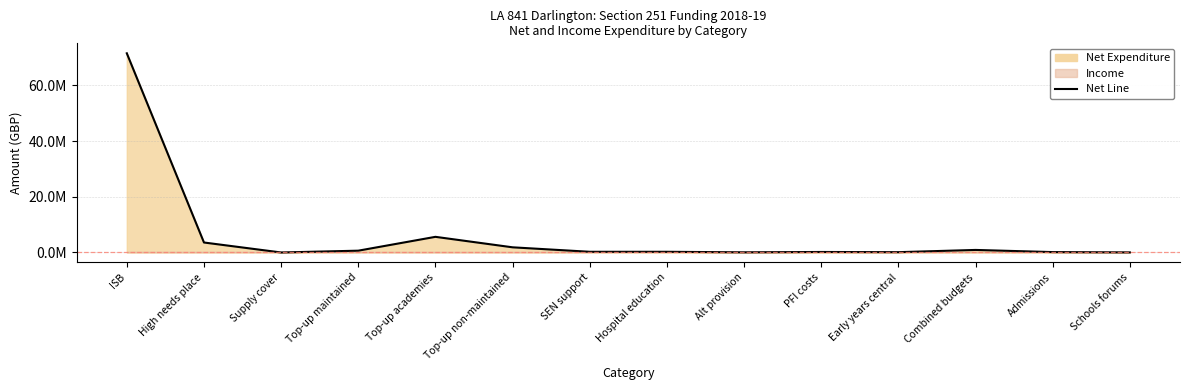

List the labels in order of value, largest first.

ISB, Top-up academies, High needs place, Top-up non-maintained, Combined budgets, Top-up maintained, SEN support, Hospital education, PFI costs, Admissions, Early years central, Alt provision, Schools forums, Supply cover